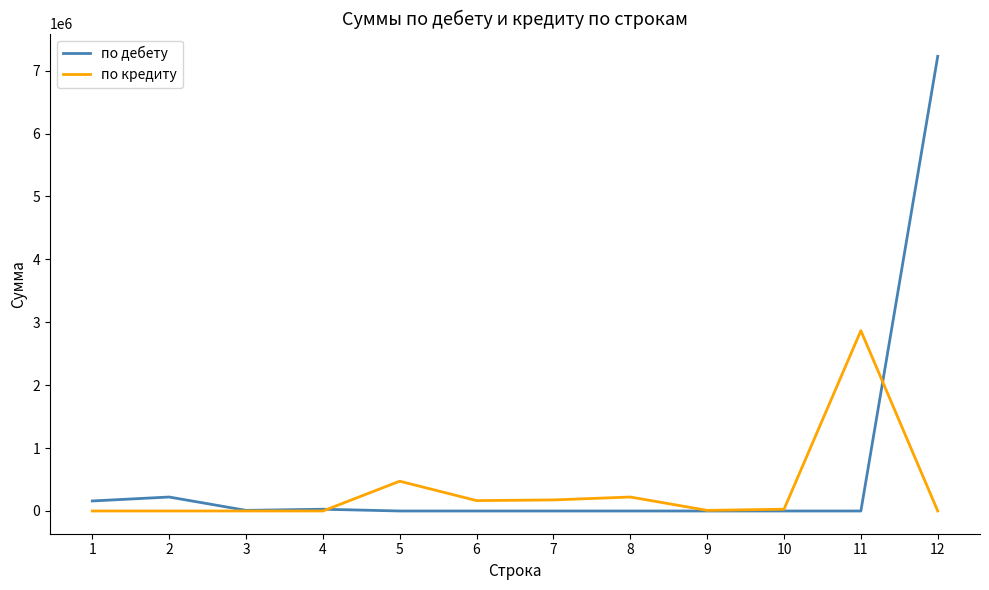

Is it true that по дебету equals 28000.0 at 4?

True